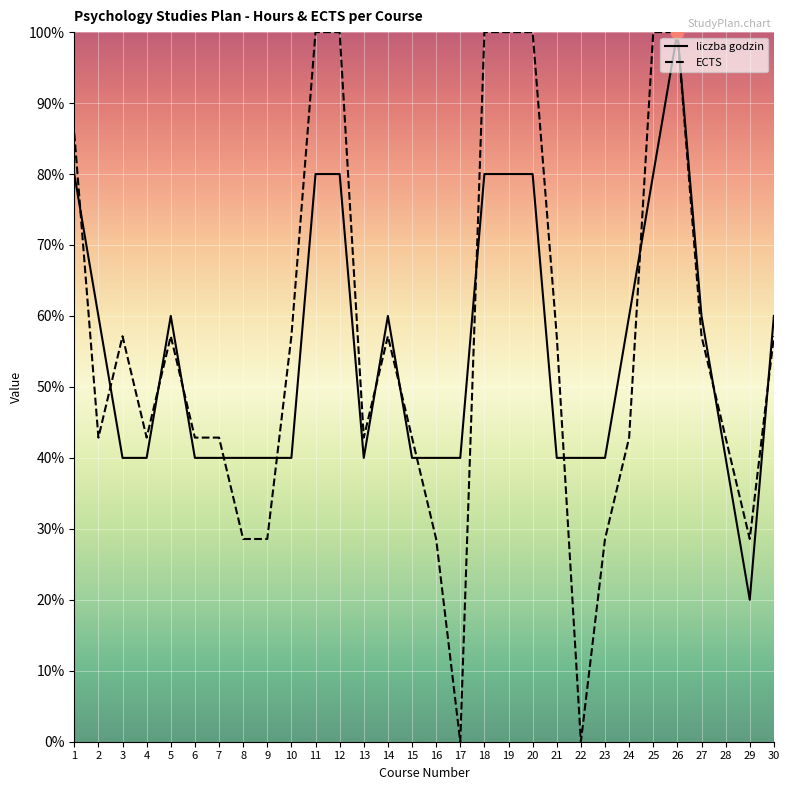

What are all the series names shown in the legend?

liczba godzin, ECTS